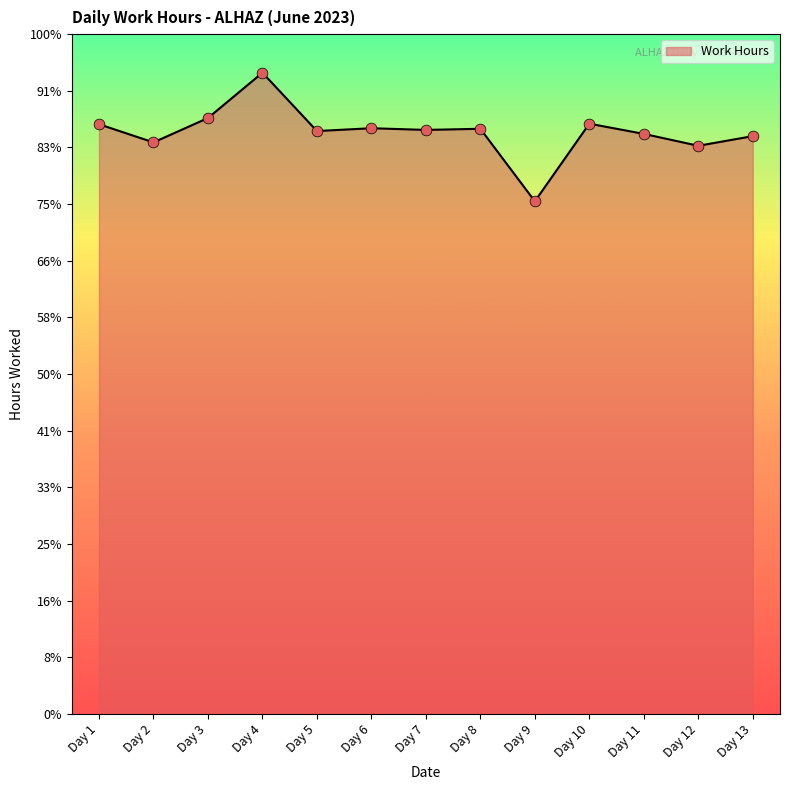

Between Day 10 and Day 6, which is larger?

Day 10